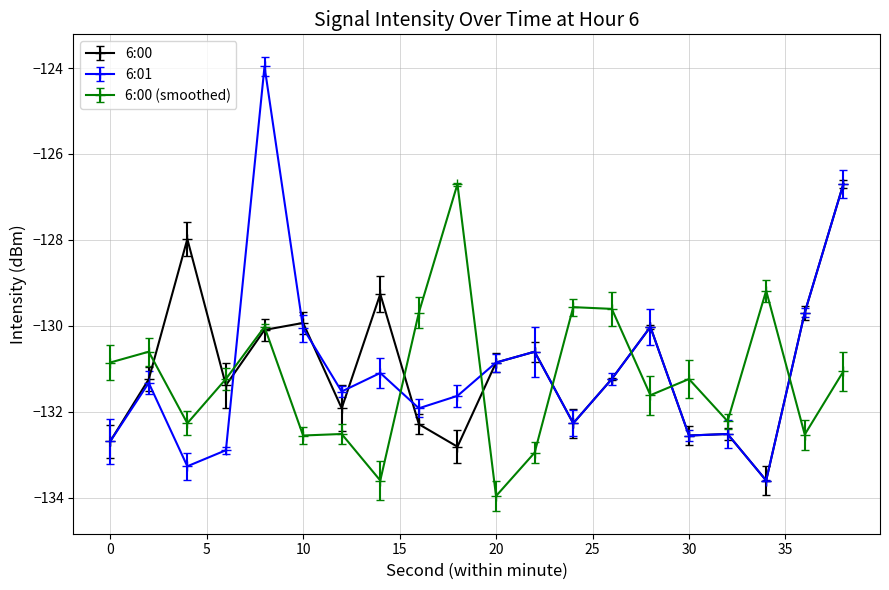

What is the highest value of the 6:00 (smoothed) series?

-126.7